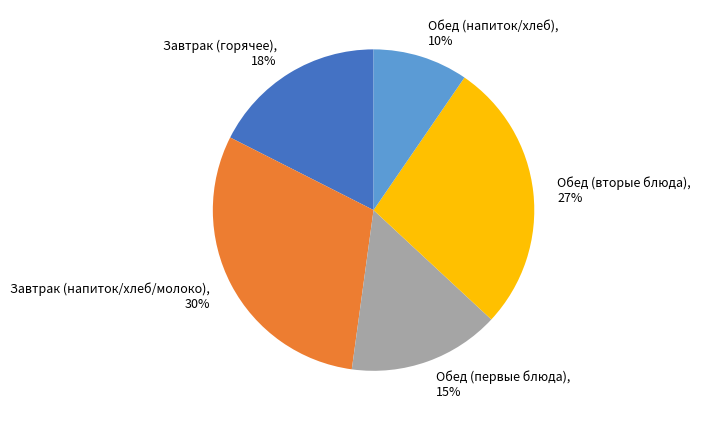

Is there any slice that represents more than half of the pie?

No